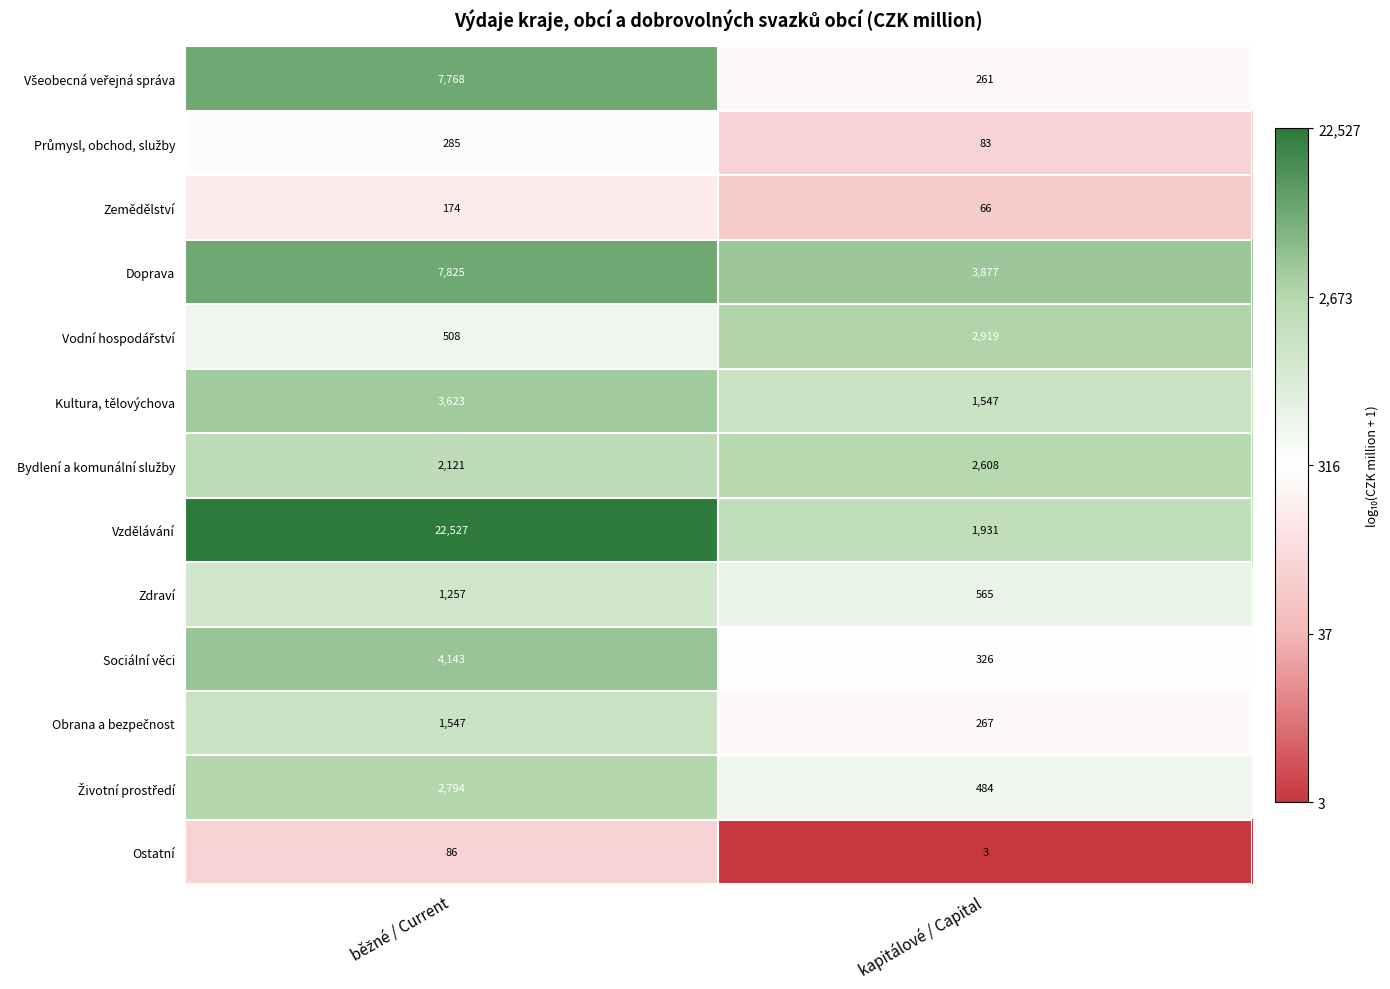

What is the average value of the Kultura, tělovýchova series?

2585